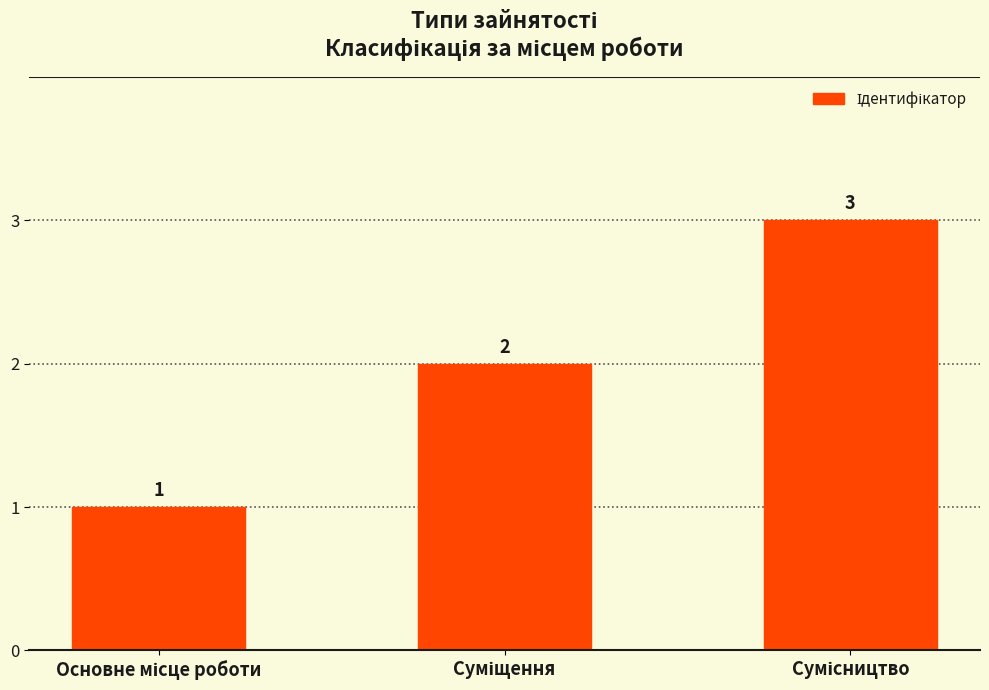

What is the sum of all values?

6